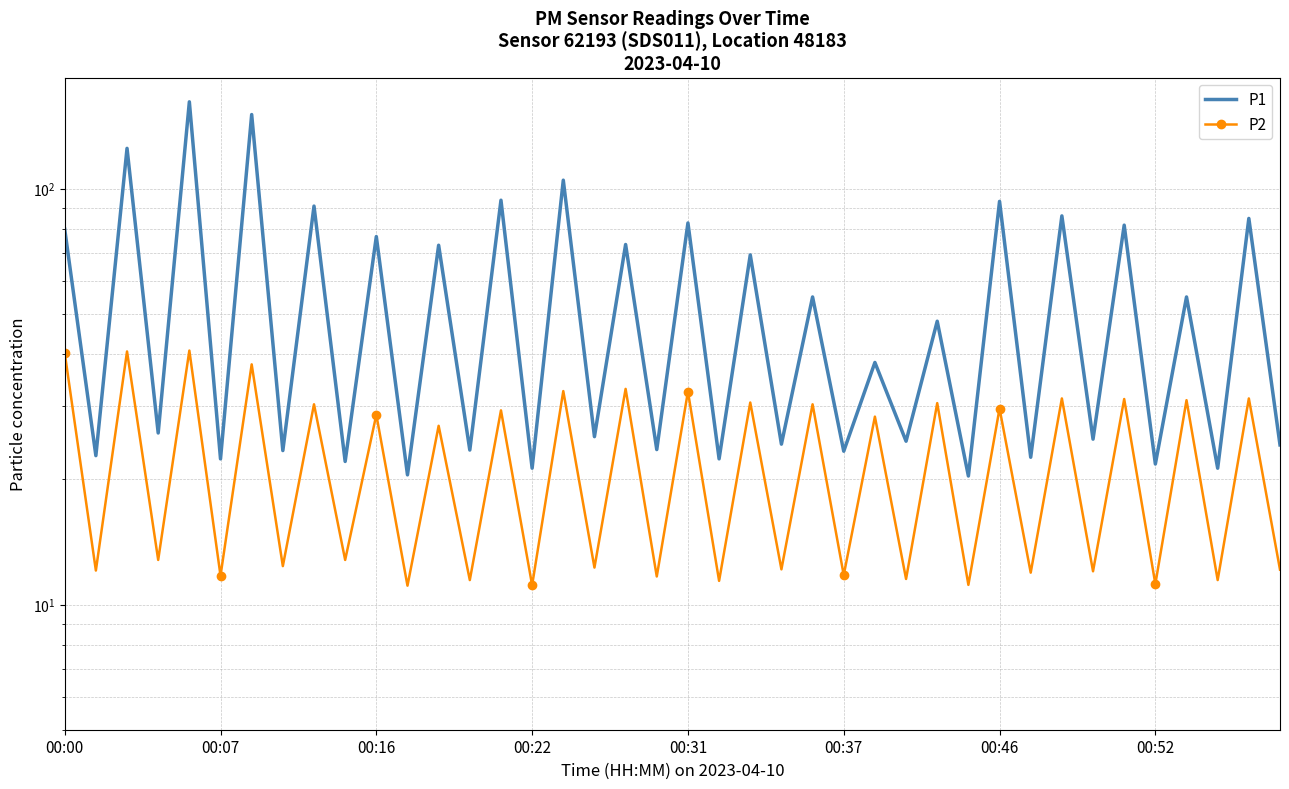

Rank the series by their average value, from highest to lowest.

P1, P2